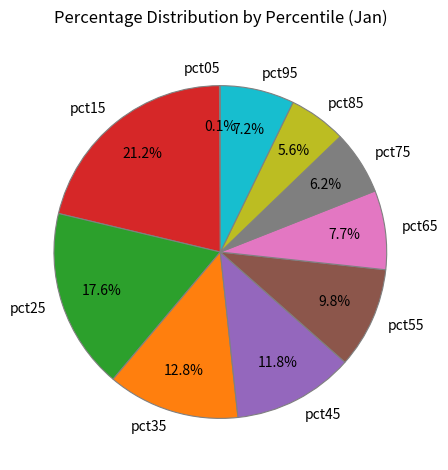

Does any single category account for the majority?

No